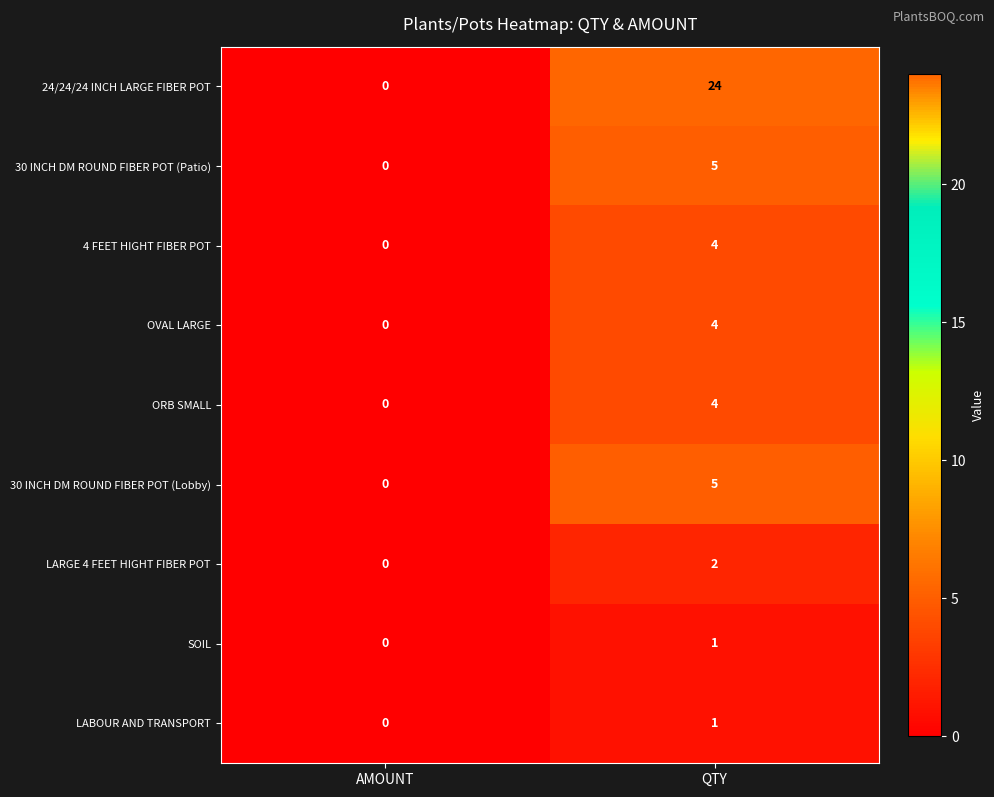

What is the approximate value of ORB SMALL at QTY?

4